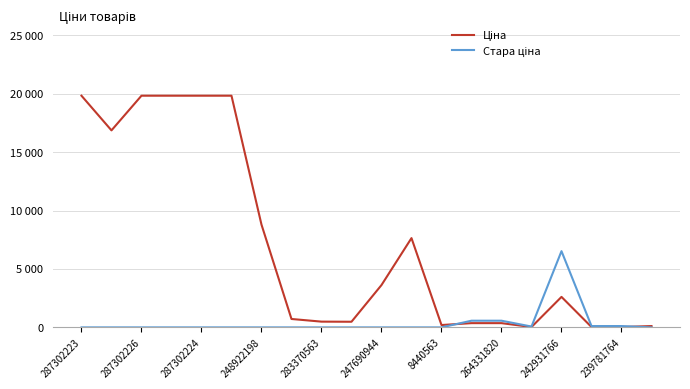

Is this an area chart (filled region under the line)?

No